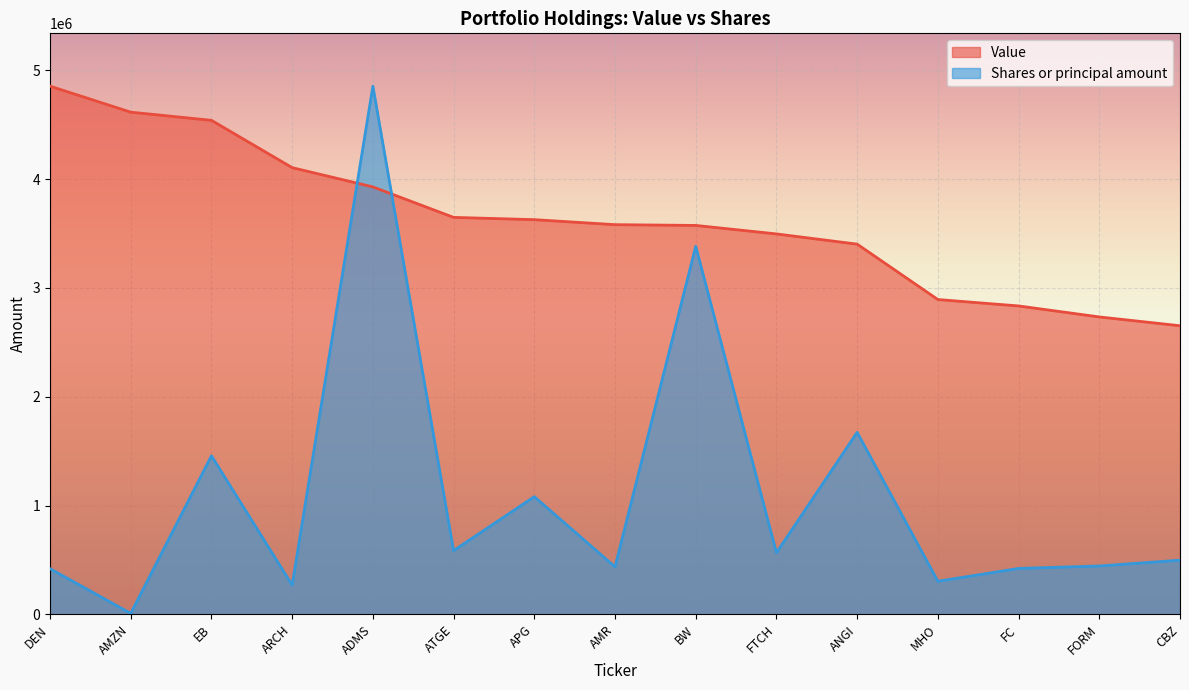

How many values in the Shares or principal amount series exceed 497460?

8